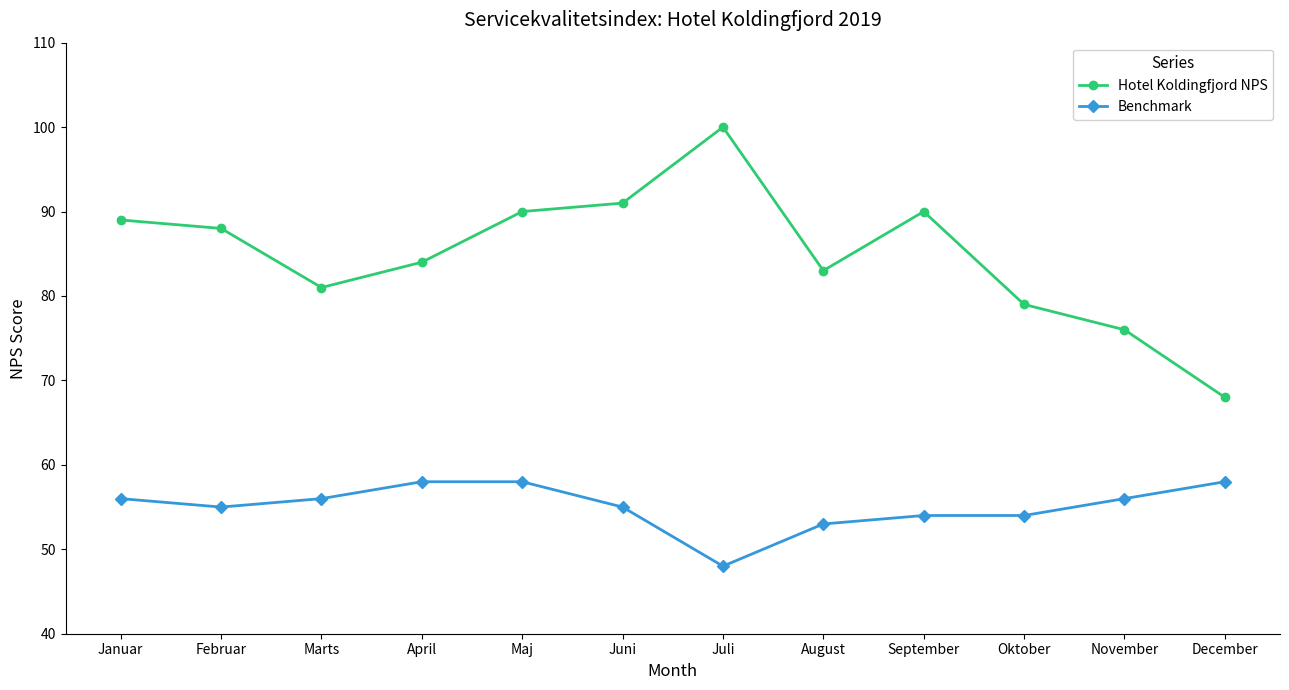

True or false: Hotel Koldingfjord NPS and Benchmark cross at least once.

False